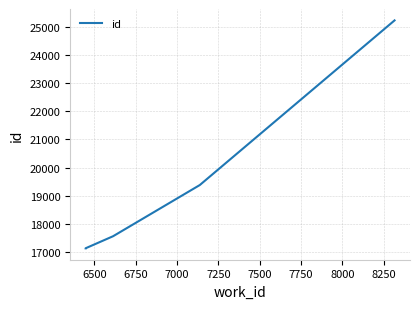

What is the difference between the maximum and minimum values?

8123